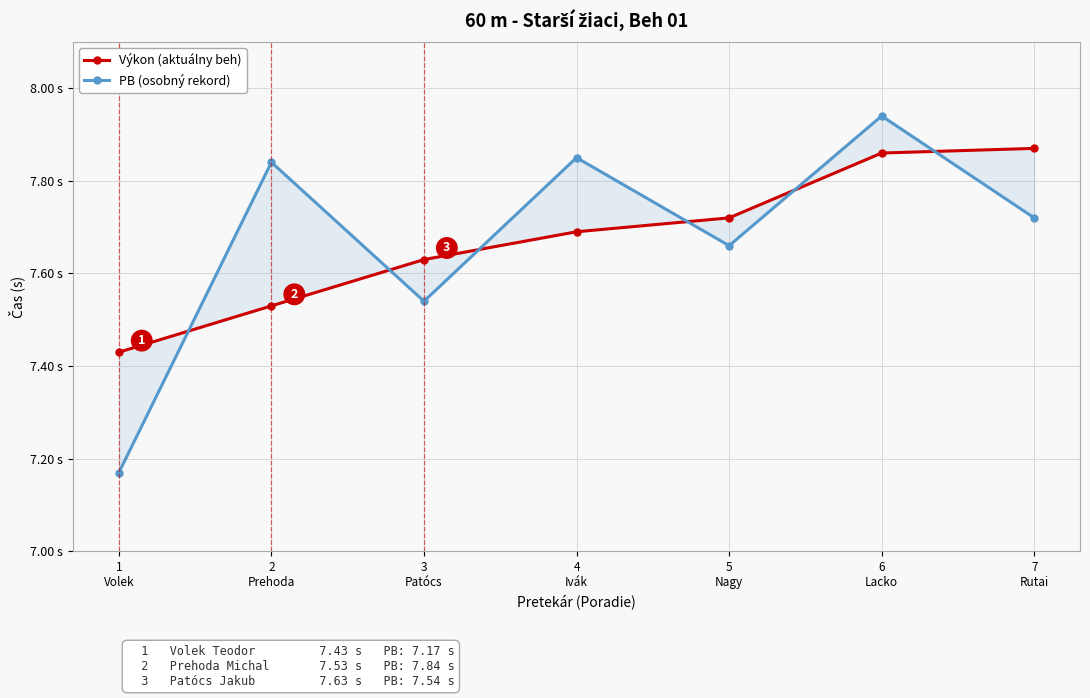

Reading right to left, extract all data points from this chart.

Výkon (aktuálny beh): 7
Rutai=7.9	6
Lacko=7.9	5
Nagy=7.7	4
Ivák=7.7	3
Patócs=7.6	2
Prehoda=7.5	1
Volek=7.4
PB (osobný rekord): 7
Rutai=7.7	6
Lacko=7.9	5
Nagy=7.7	4
Ivák=7.8	3
Patócs=7.5	2
Prehoda=7.8	1
Volek=7.2